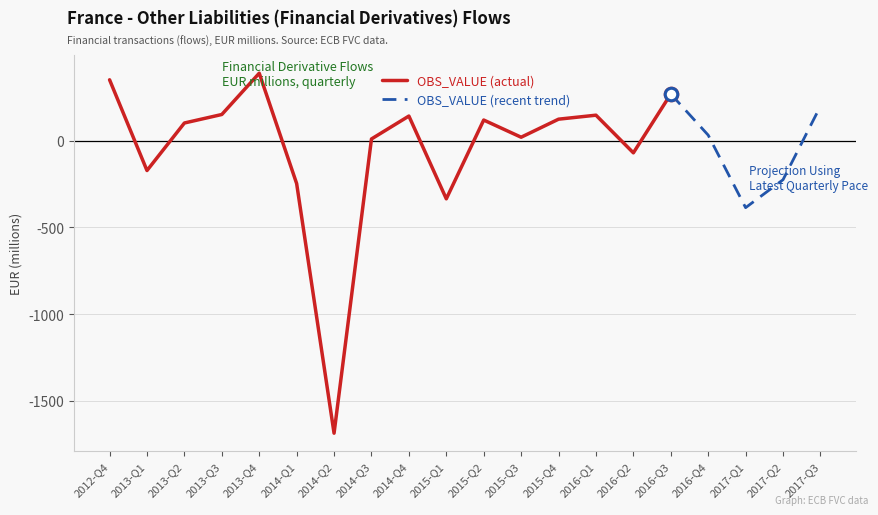

Which has a higher value, 2014-Q3 or 2014-Q1?

2014-Q3